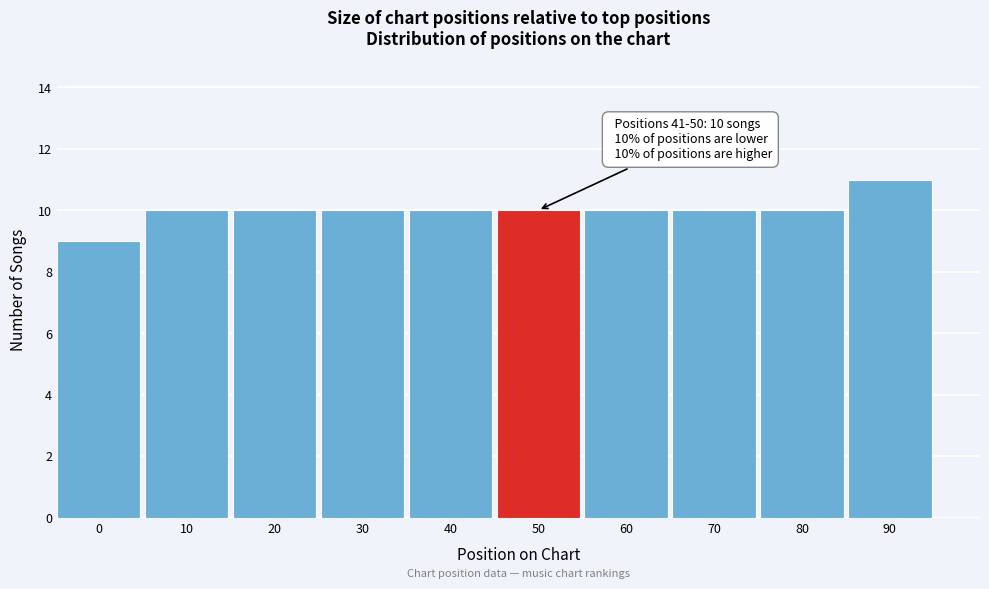

Reading left to right, list all the values displayed in this chart.

9	10	10	10	10	10	10	10	10	11